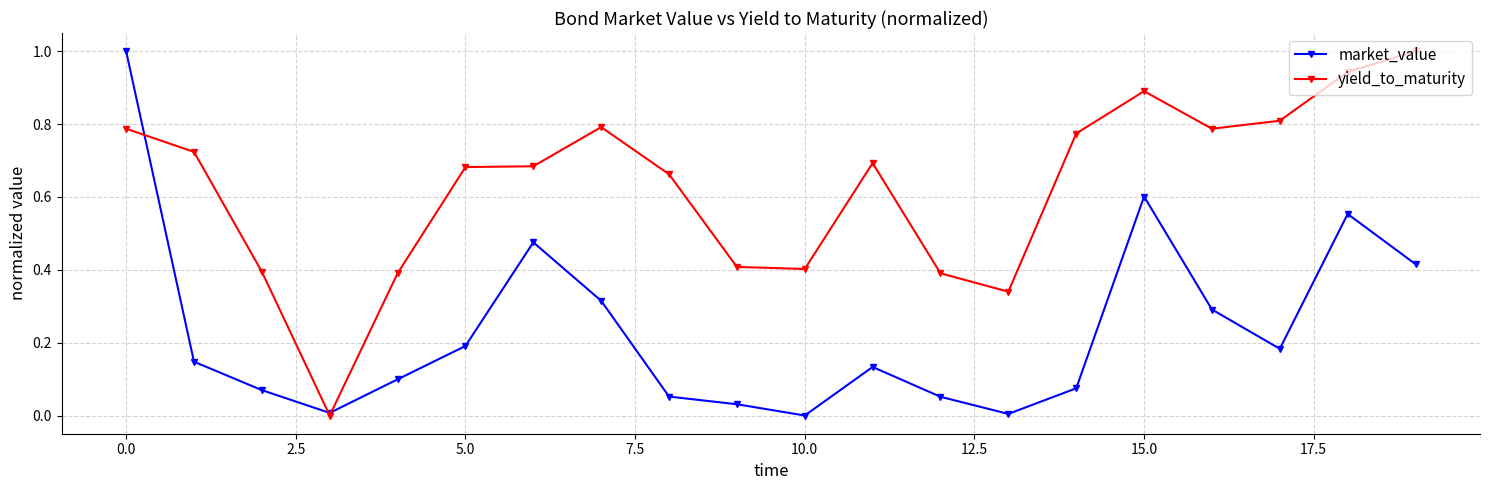

What is the greatest value displayed?

1.0